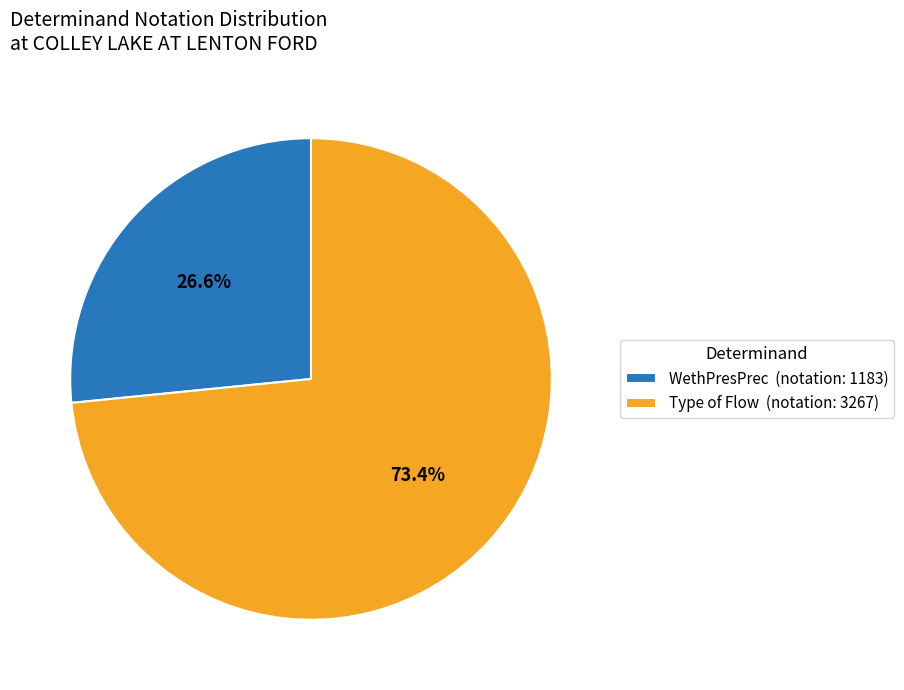

How much of the chart is everything except Type of Flow?

26.6%